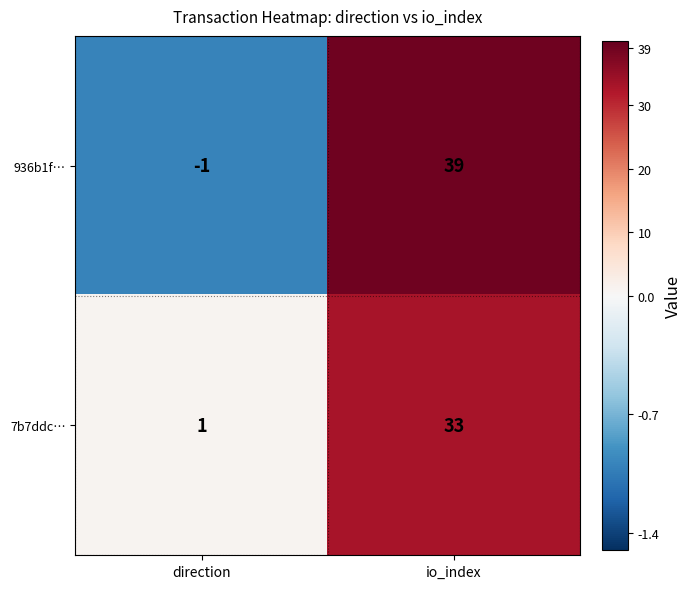

What is the sum of the 7b7ddc… values at direction and io_index?

34